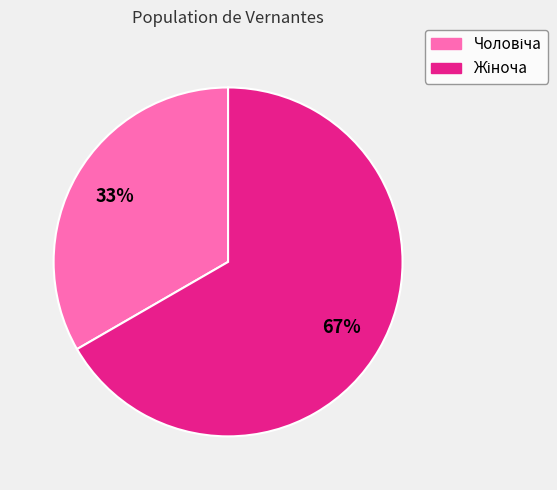

Is there a majority slice in this chart?

Yes